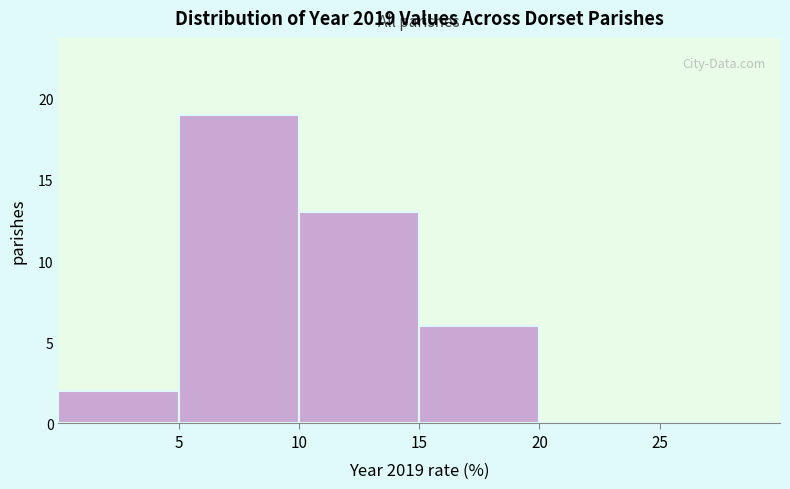

Reading left to right, list every bar in this chart as the range it spans on the x-axis followed by its height. The values are not printed on the chart, so give them approximately, as read against the axis.

0 to 5: 2
5 to 10: 19
10 to 15: 13
15 to 20: 6
20 to 25: 0
25 to 30: 0